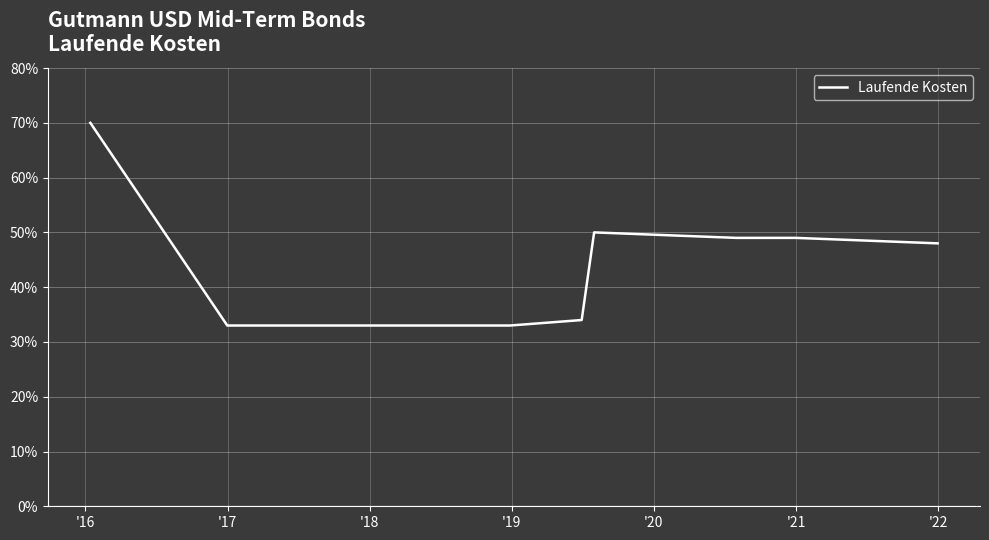

Is this an area chart (filled region under the line)?

No